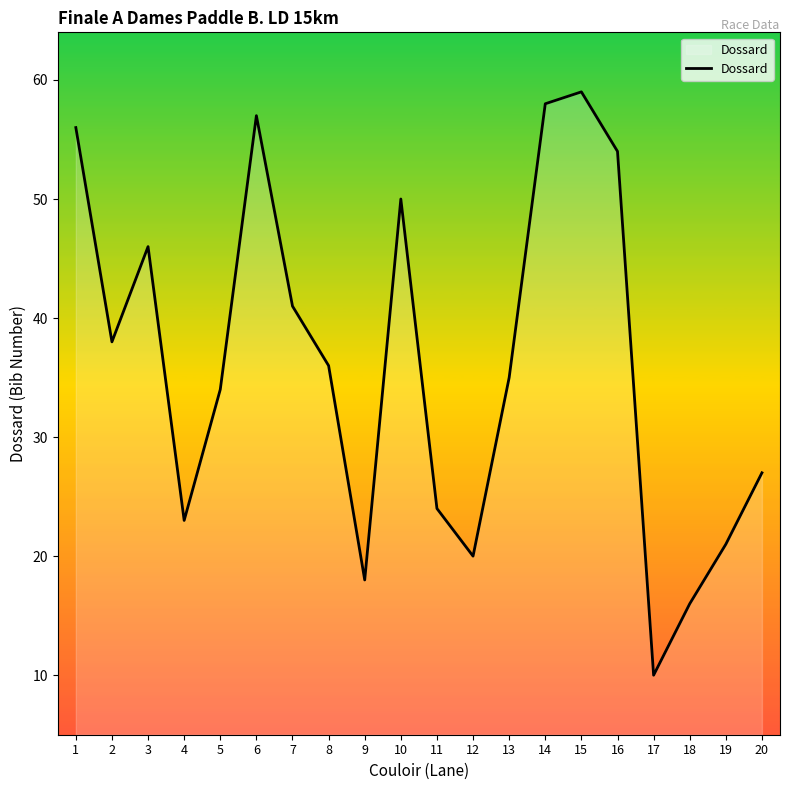

Rank the categories by value from lowest to highest.

17, 18, 9, 12, 19, 4, 11, 20, 5, 13, 8, 2, 7, 3, 10, 16, 1, 6, 14, 15